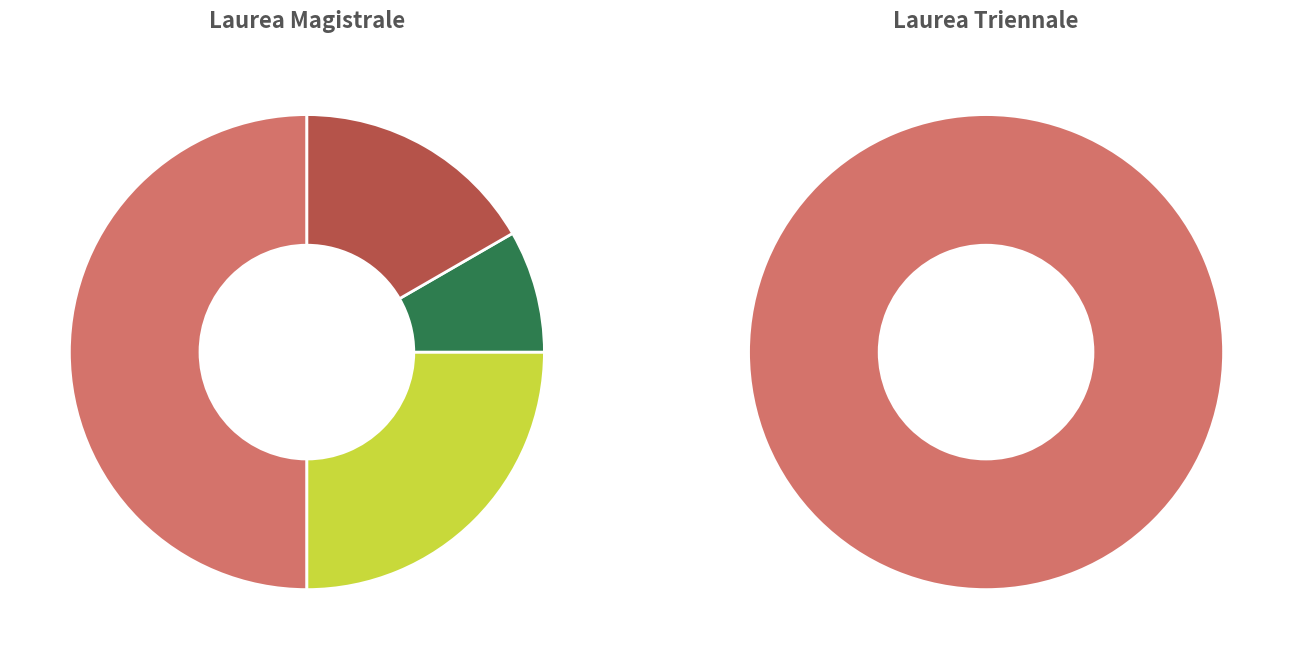

Which has a higher value, Categoria 1 or Categoria 5?

Categoria 1